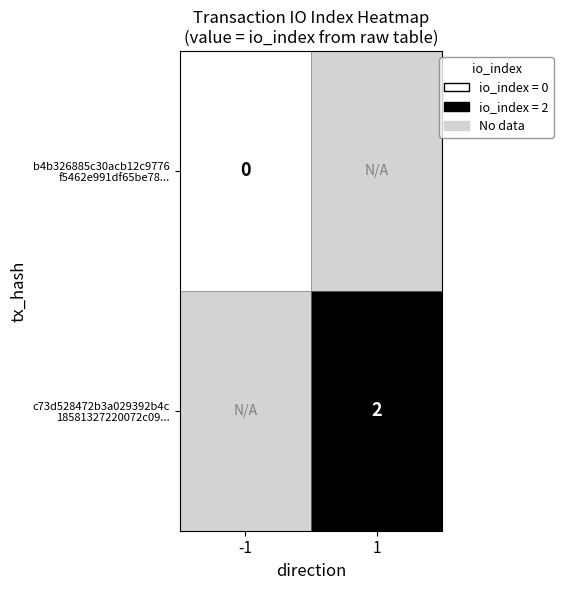

Which series has the largest total across all categories?

c73d528472b3a029392b4c 18581327220072c09...